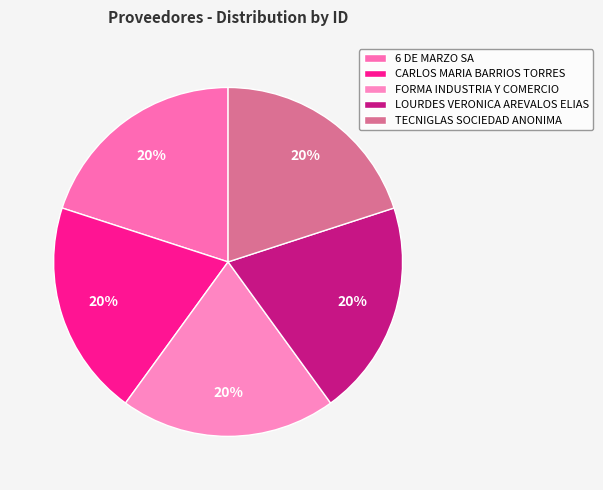

What is the smallest slice in the pie chart?

LOURDES VERONICA AREVALOS ELIAS